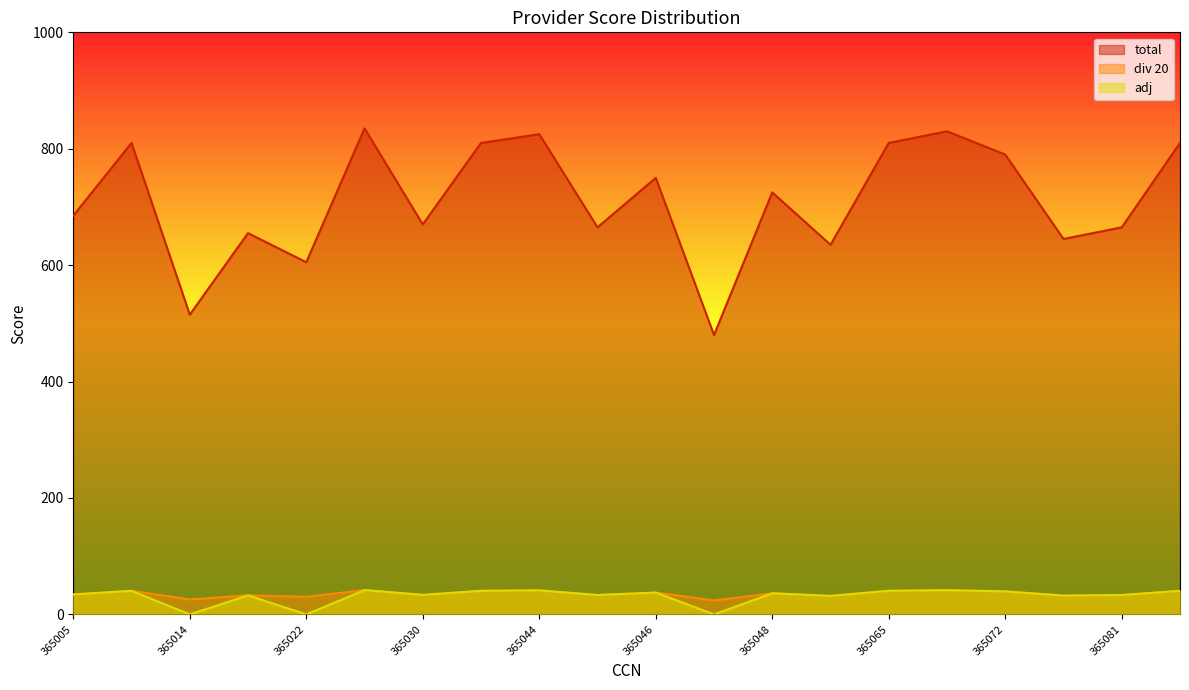

What is the value of the total point at the 17th from the left?

790.0